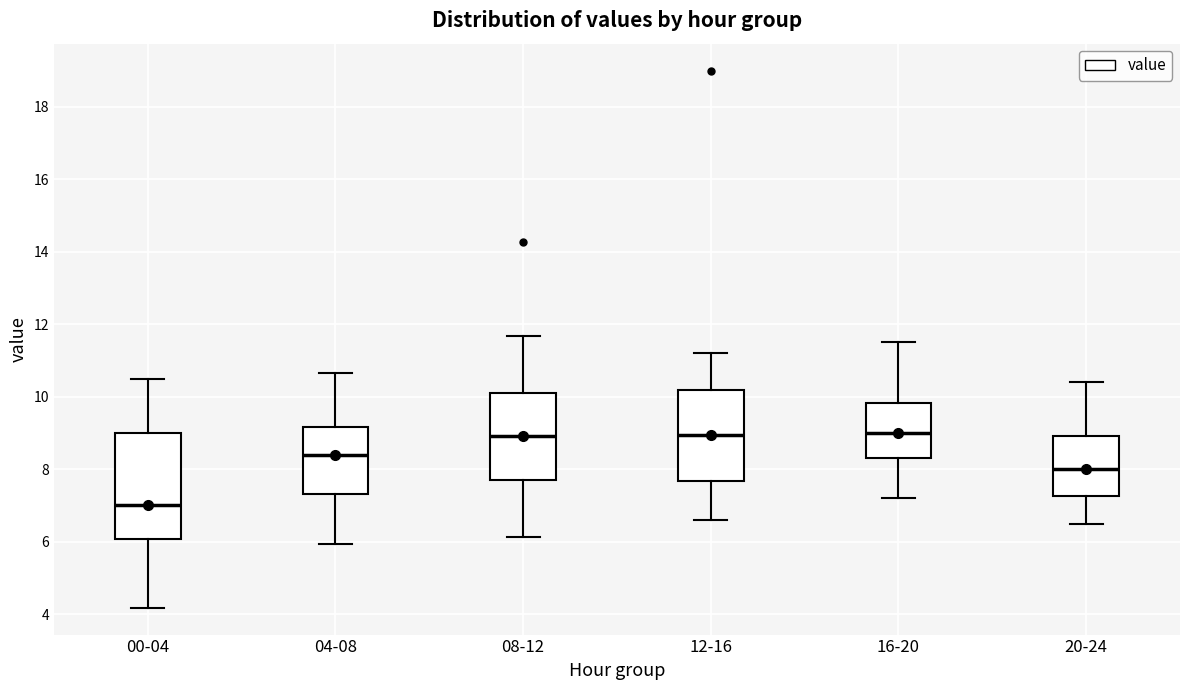

Where does the lower whisker of the box for 00-04 end on the y-axis? The values are not printed on the chart, so give them approximately, as read against the axis.

4.2